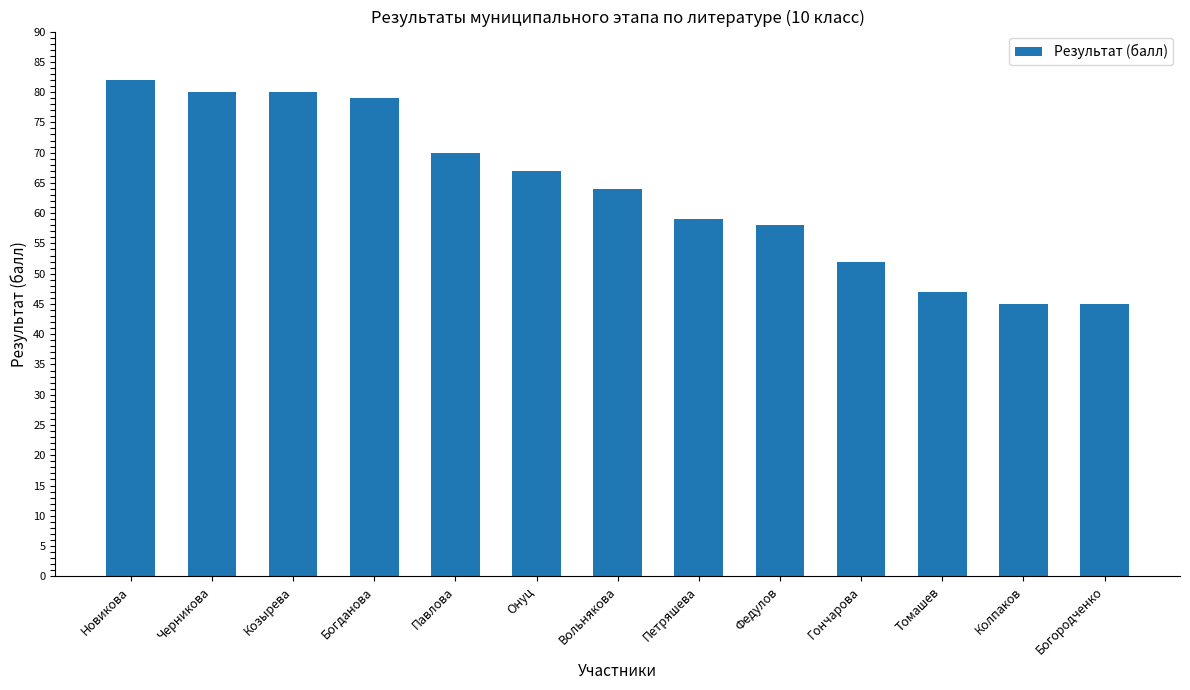

What is the average value?

64